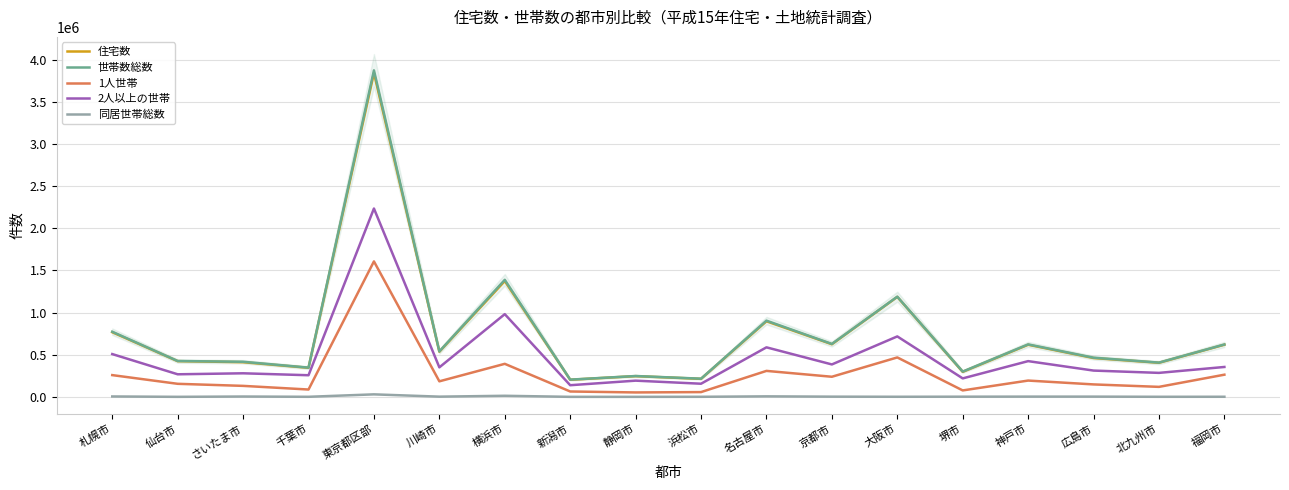

Which category has the highest value across all series?

東京都区部